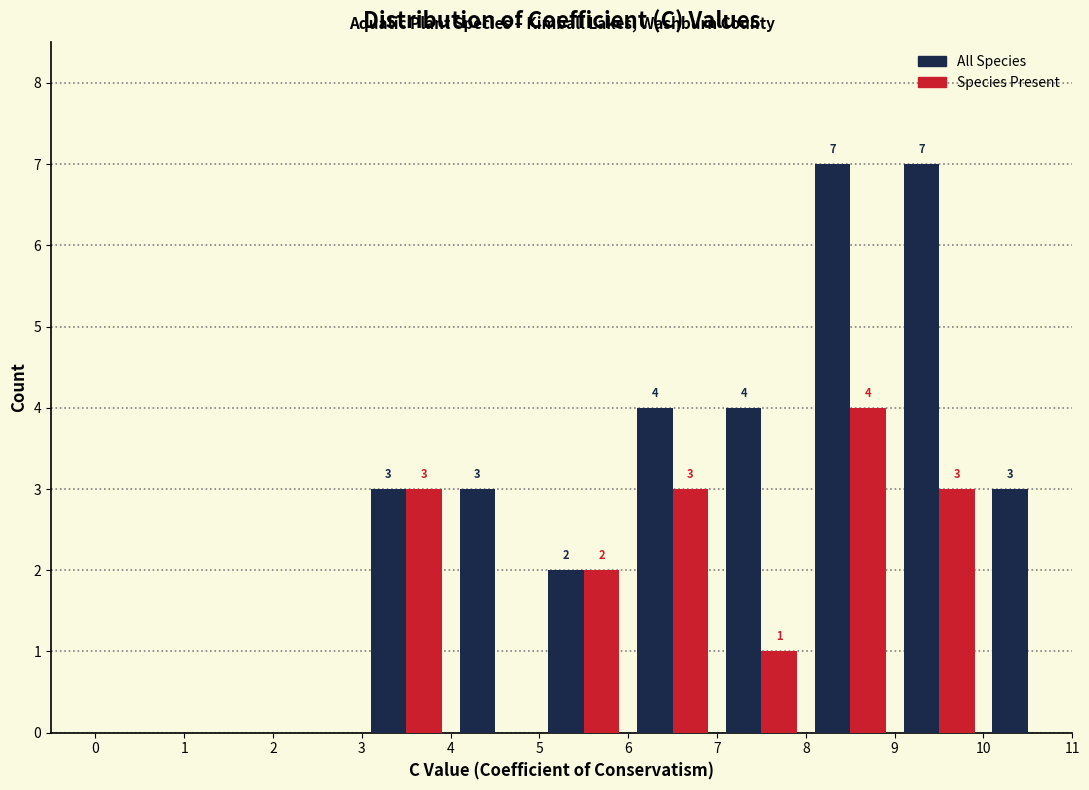

In the Species Present series, which range on the x-axis has the tallest bar?

8 to 9